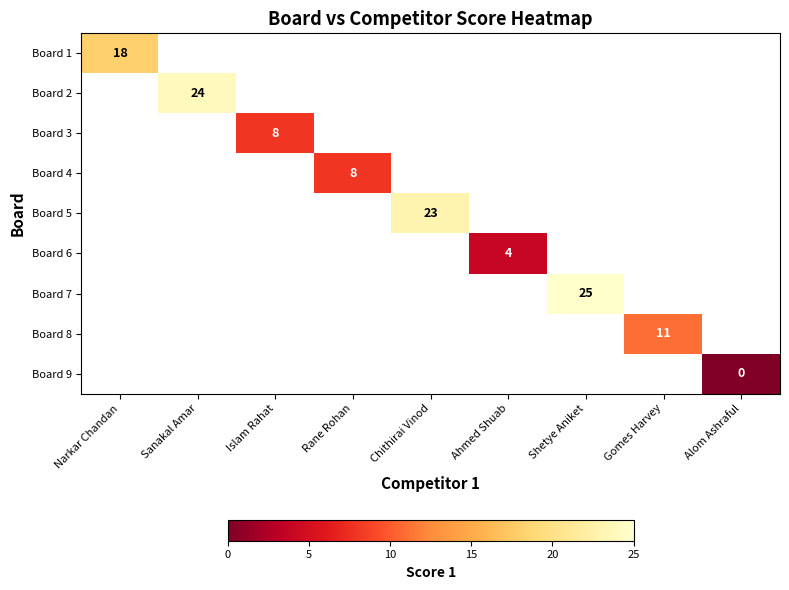

Is it true that Board 6 equals 4 at Ahmed Shuab?

True